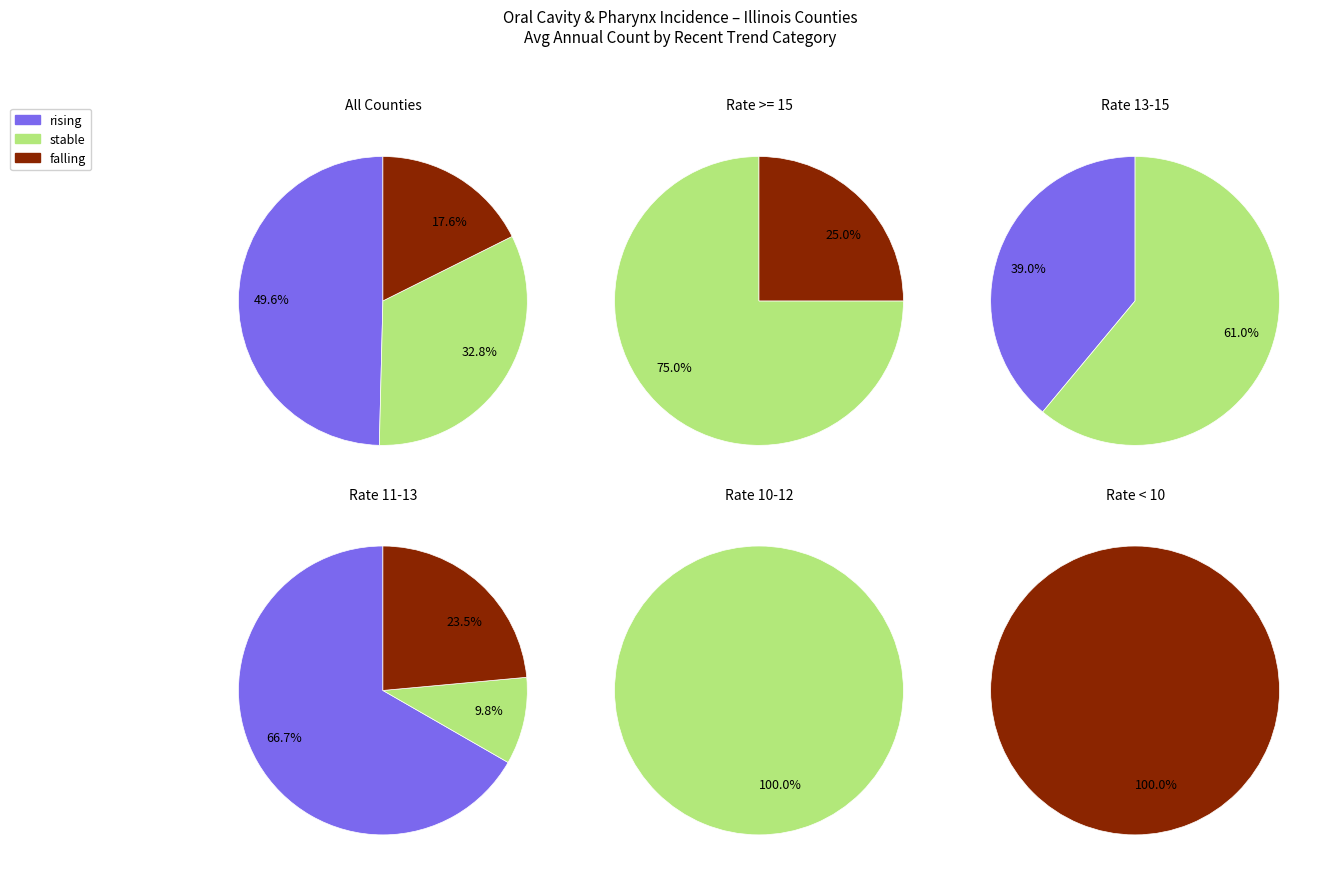

What is the change in value from rising to stable?

+52